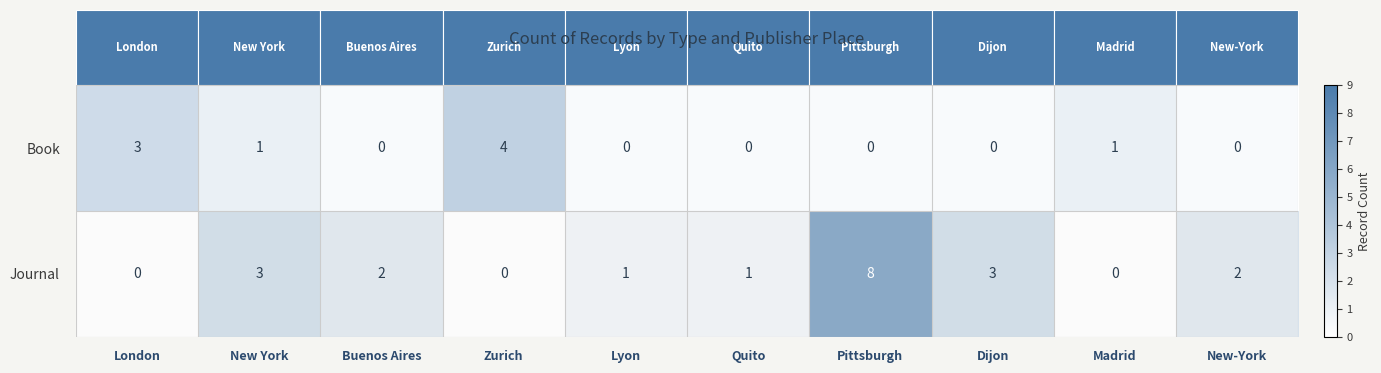

How many values in the Book series exceed 0?

4